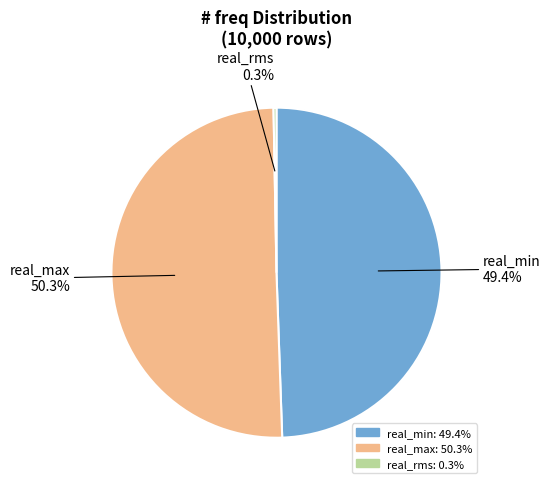

Which category has the smallest portion of the pie?

real_rms